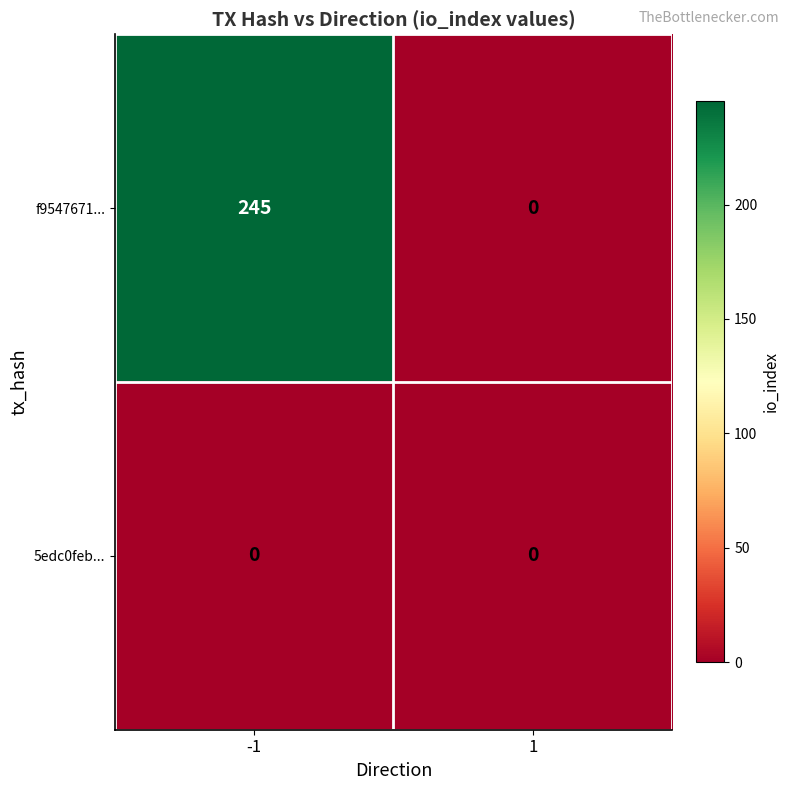

The f9547671... series shows -95 at 1. True or false?

False